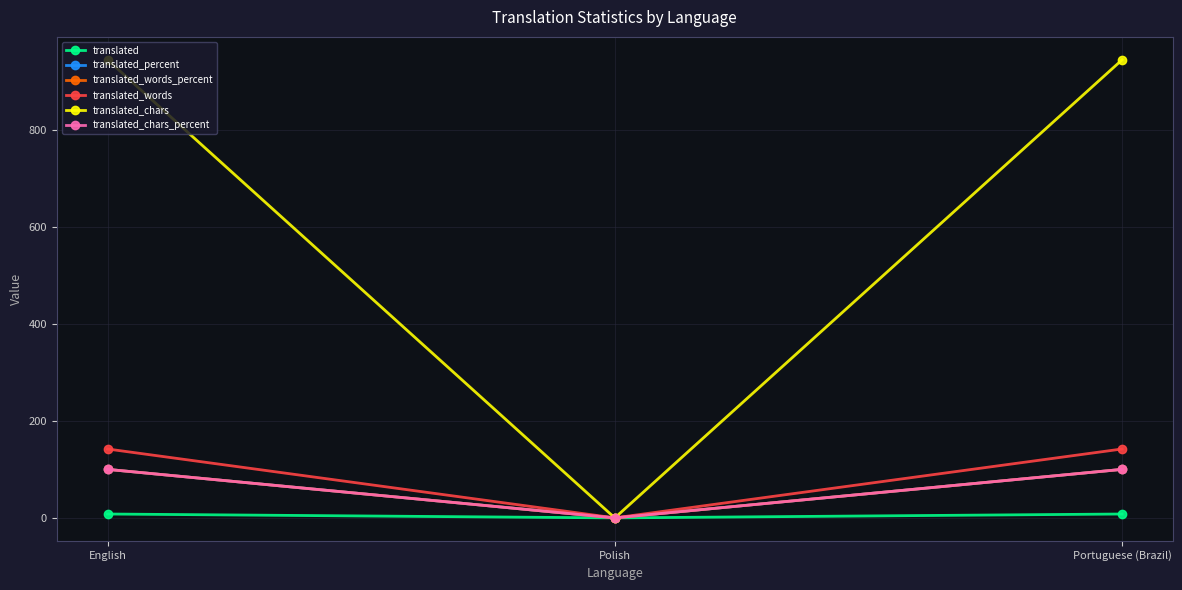

Reading left to right, what are all the values shown in this chart?

translated: English=8	Polish=0	Portuguese (Brazil)=8
translated_percent: English=100	Polish=0	Portuguese (Brazil)=100
translated_words_percent: English=100	Polish=0	Portuguese (Brazil)=100
translated_words: English=142	Polish=0	Portuguese (Brazil)=142
translated_chars: English=944	Polish=0	Portuguese (Brazil)=944
translated_chars_percent: English=100	Polish=0	Portuguese (Brazil)=100